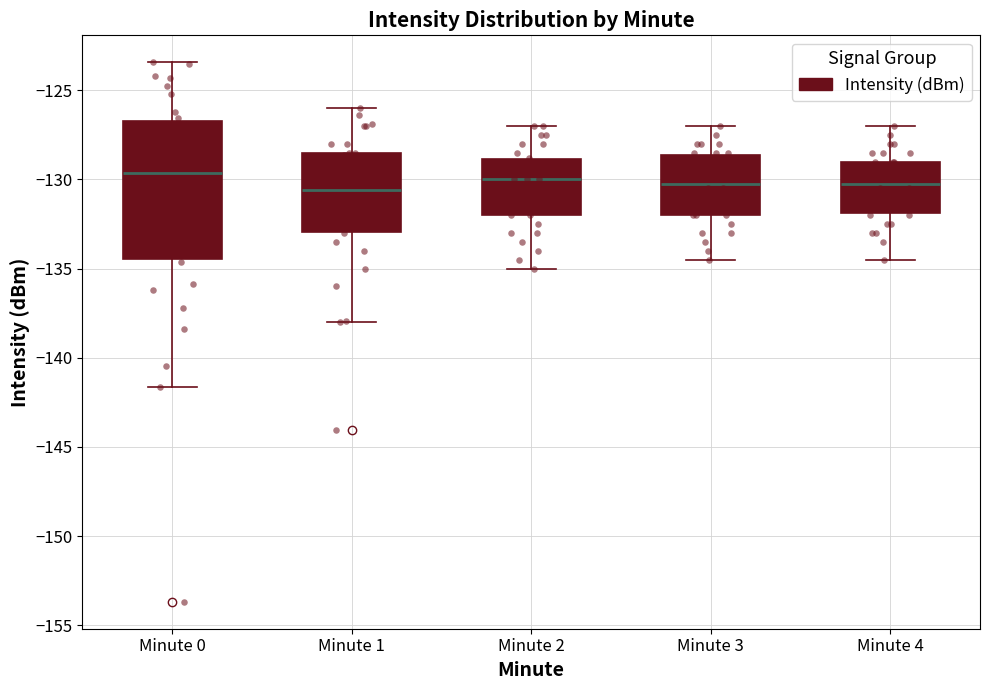

Reading left to right, transcribe this box plot: for each box, give where its median line is, the range the box spans, and where its two whiskers end, as read against the y-axis. The values are not printed on the chart, so give them approximately, as read against the axis.

Minute 0: median -129.5, box -134.5 to -126.5, whiskers -141.5 to -123.5
Minute 1: median -130.5, box -133.0 to -128.5, whiskers -138.0 to -126.0
Minute 2: median -130.0, box -132.0 to -129.0, whiskers -135.0 to -127.0
Minute 3: median -130.0, box -132.0 to -128.5, whiskers -134.5 to -127.0
Minute 4: median -130.0, box -132.0 to -129.0, whiskers -134.5 to -127.0